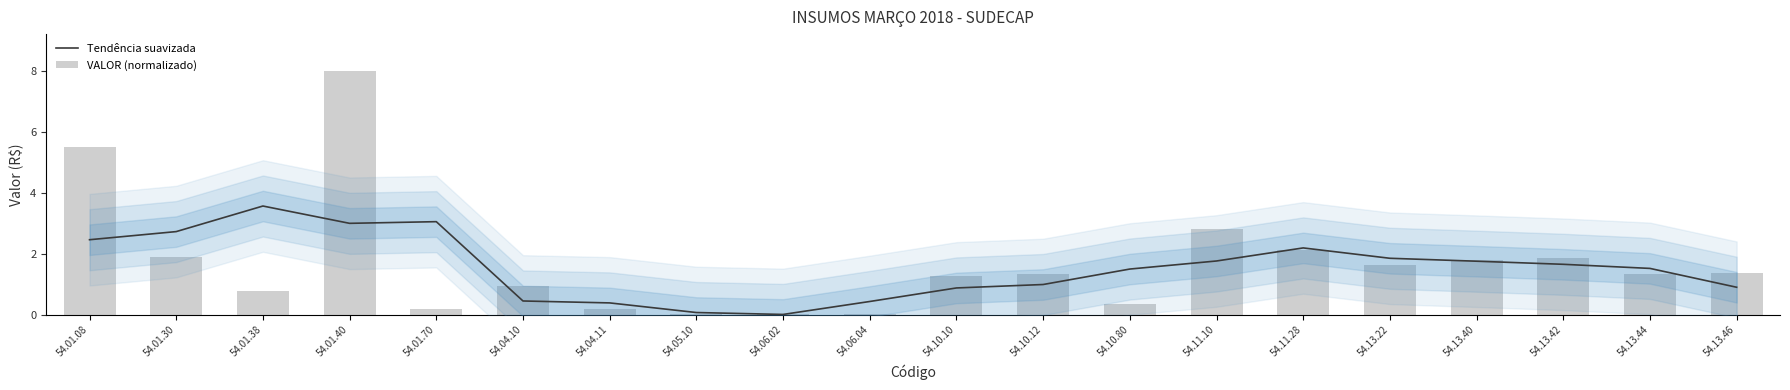

How many groups of bars are there?

20